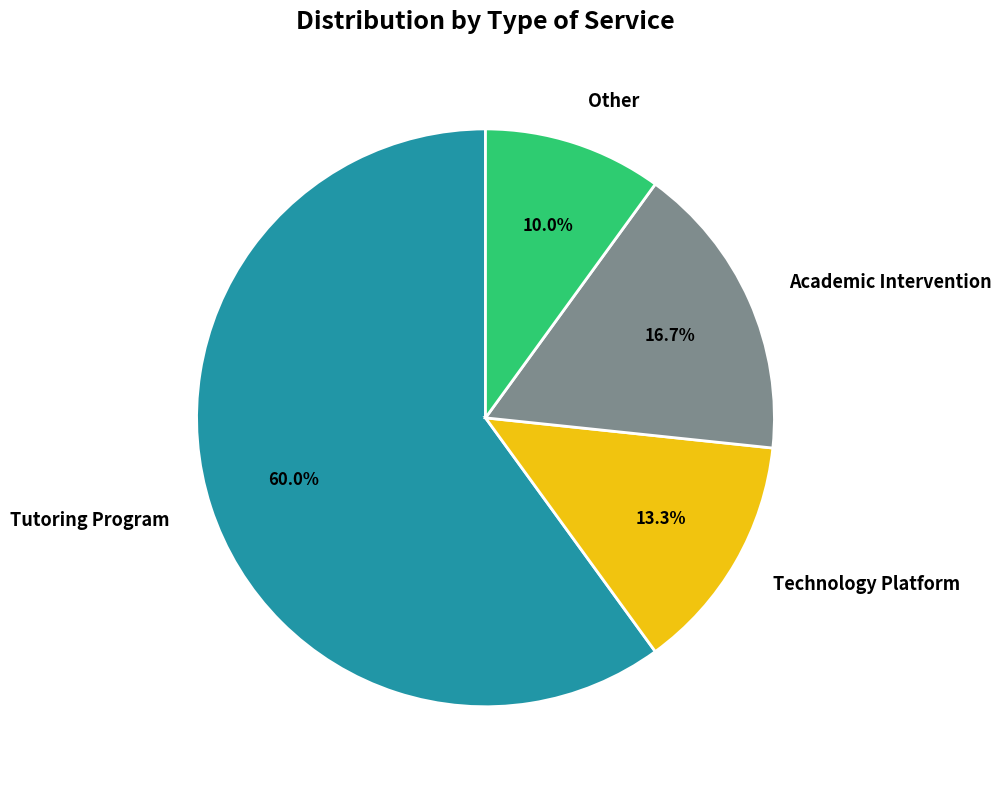

What percentage is the Tutoring Program slice, to the nearest percent?

60%